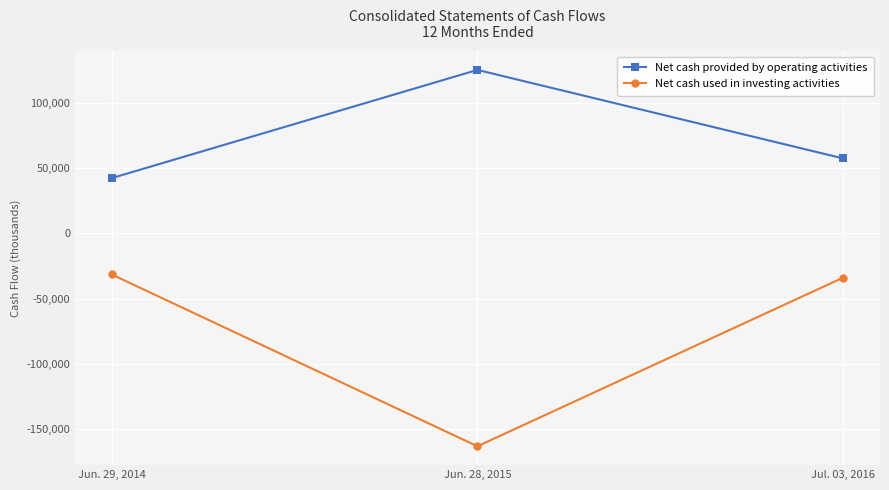

Reading right to left, extract all data points from this chart.

Net cash provided by operating activities: Jul. 03, 2016=57673	Jun. 28, 2015=125733	Jun. 29, 2014=42539
Net cash used in investing activities: Jul. 03, 2016=-33938	Jun. 28, 2015=-163603	Jun. 29, 2014=-31488